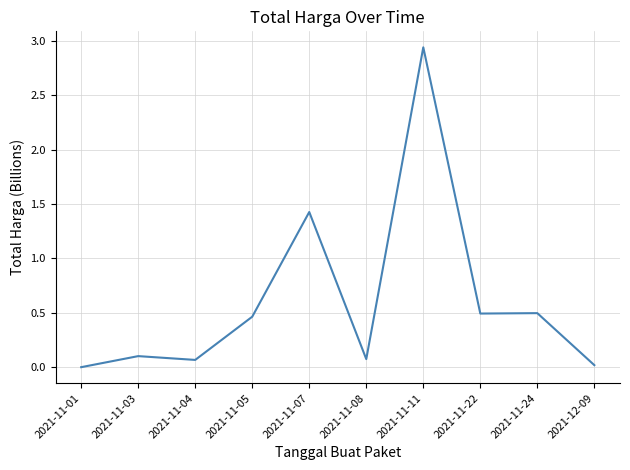

What is the change in value from 2021-11-11 to 2021-11-24?

-2.4